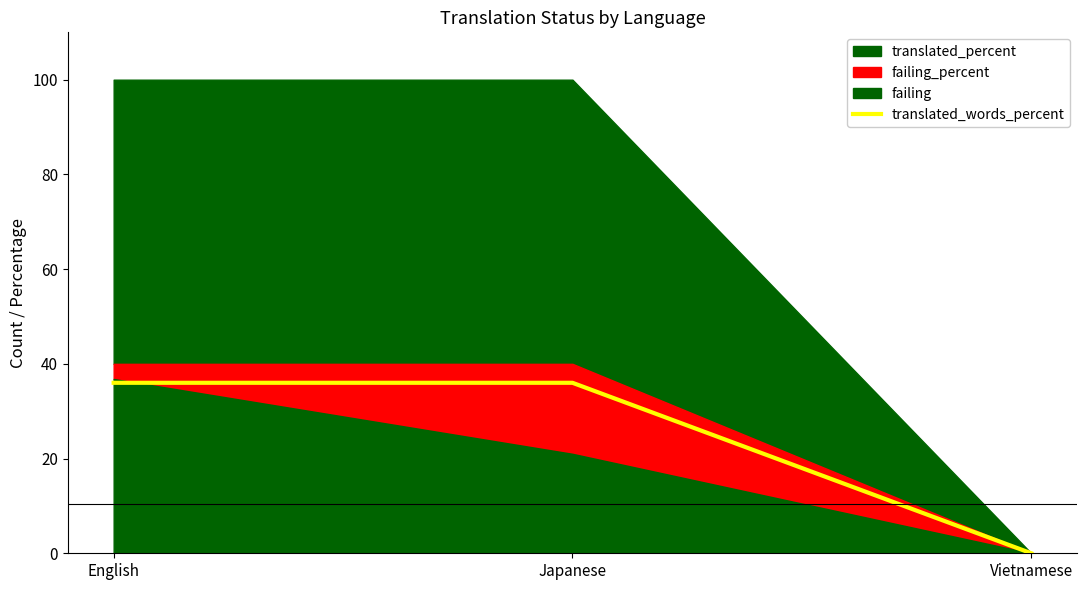

Is it true that translated_words_percent equals 36 at English?

True